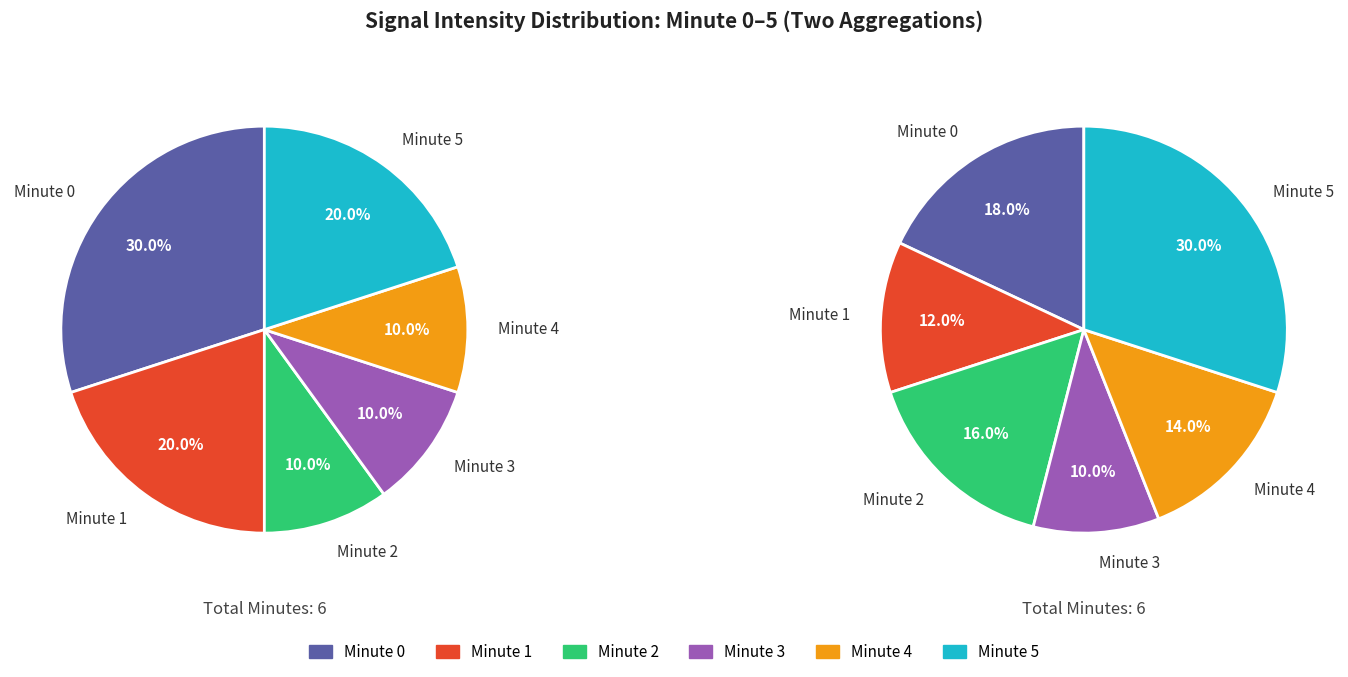

What is the ratio of the value at minute_4 to the value at minute_5?

0.5